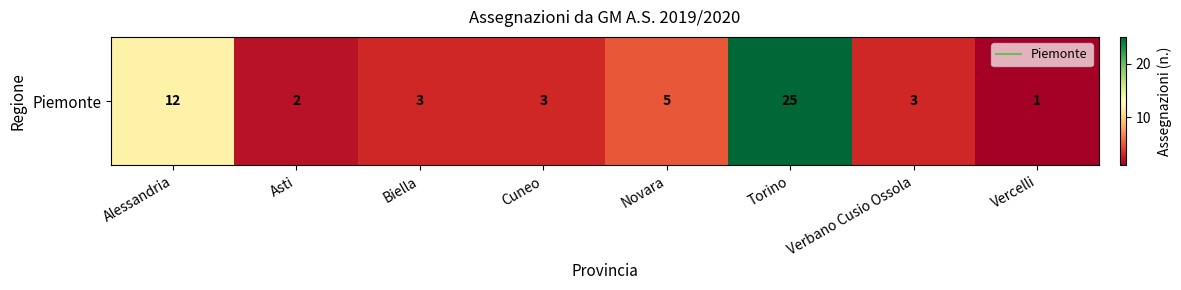

Approximately how many times larger is the value at Alessandria compared to Verbano Cusio Ossola?

4.0